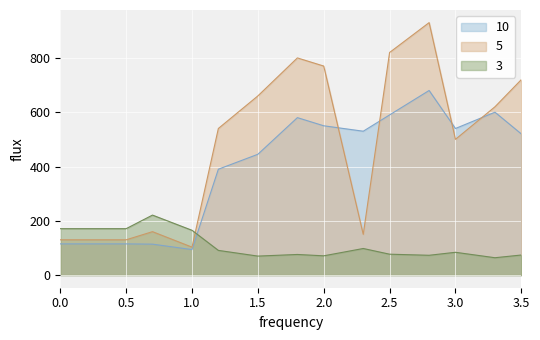

How many intersections are there between 3 and 10?

1